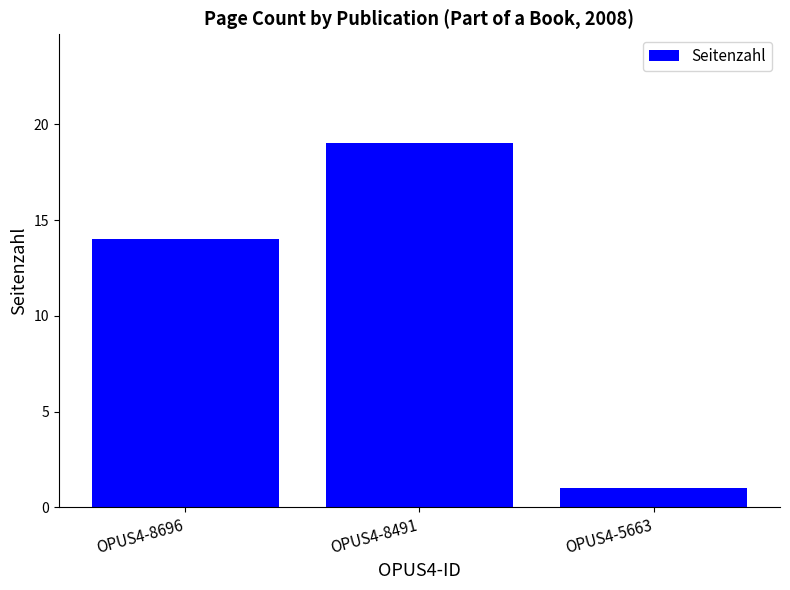

What is the value of the 3rd bar from the left?

1